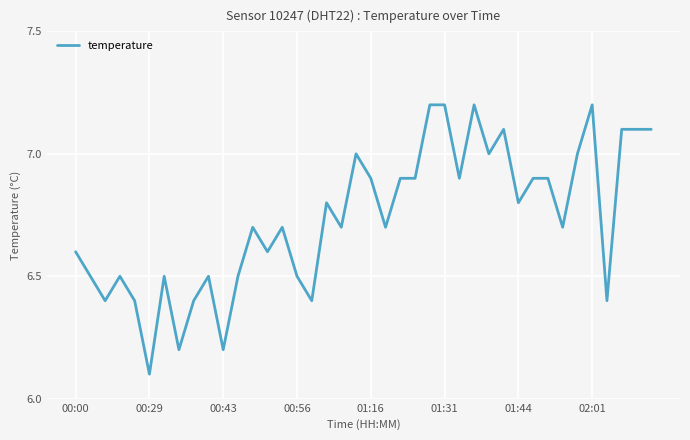

True or false: there are more than 2 points higher than both neighbors.

True